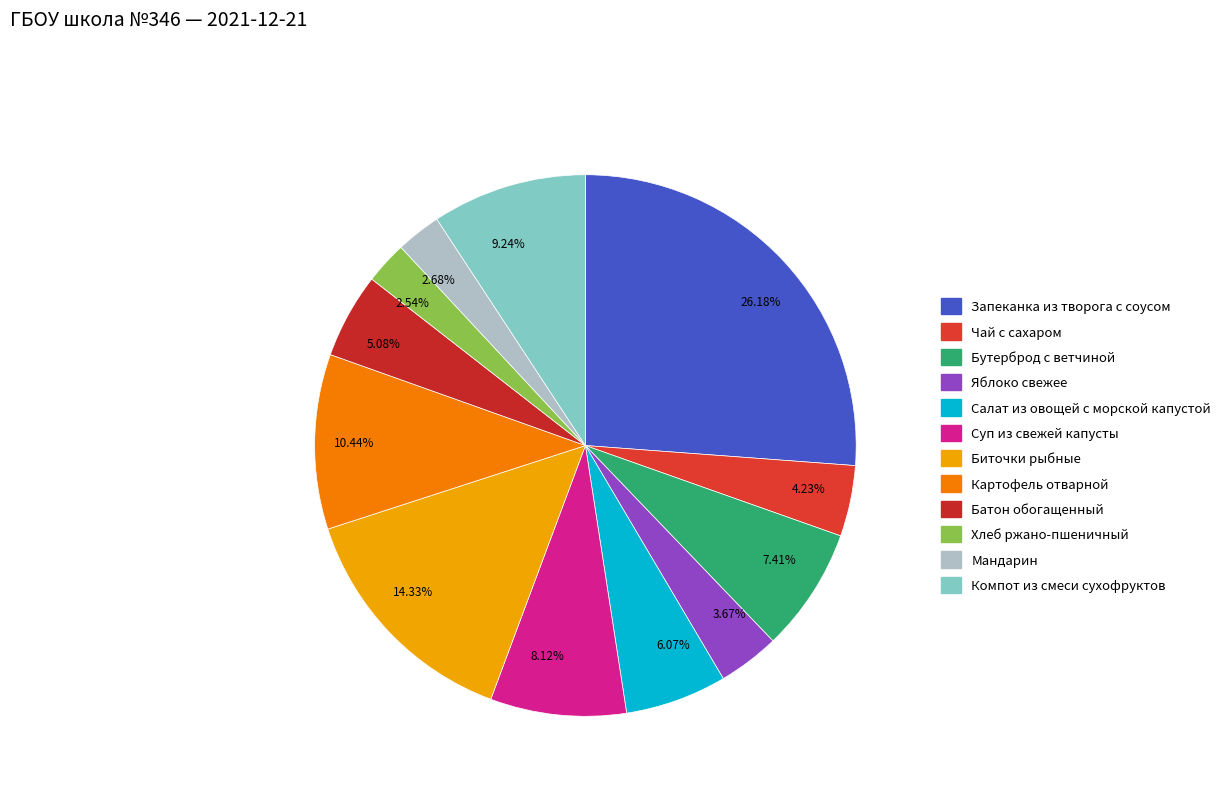

Count the number of slices in the pie.

12